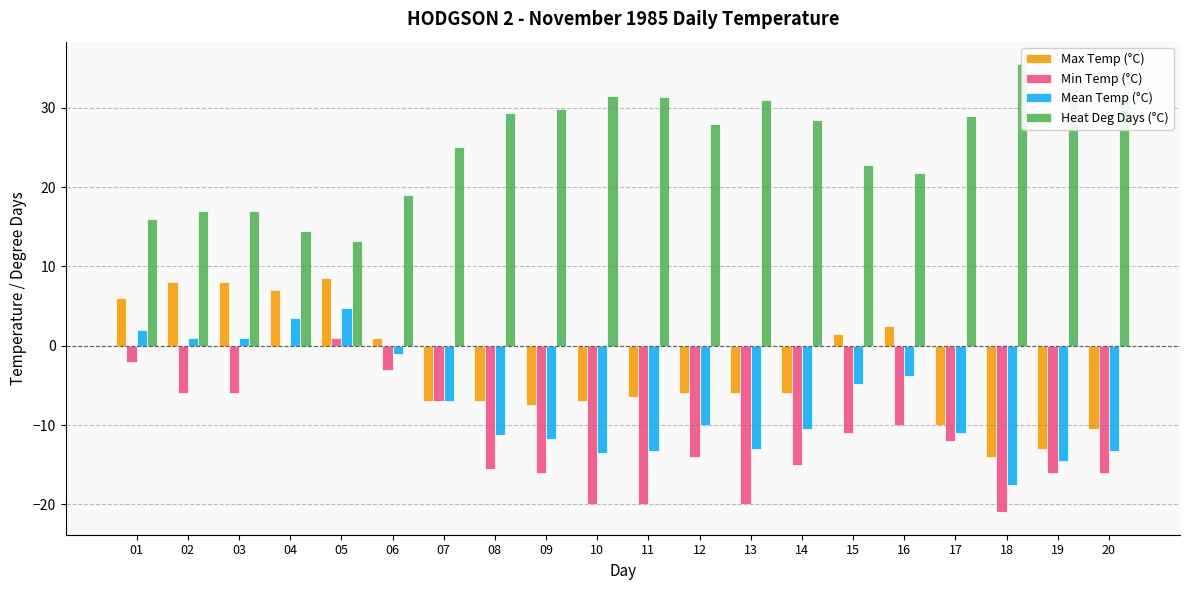

Reading left to right, transcribe all the data shown in this chart.

Max Temp (°C): 6.0	8.0	8.0	7.0	8.5	1.0	-7.0	-7.0	-7.5	-7.0	-6.5	-6.0	-6.0	-6.0	1.5	2.5	-10.0	-14.0	-13.0	-10.5
Min Temp (°C): -2.0	-6.0	-6.0	0.0	1.0	-3.0	-7.0	-15.5	-16.0	-20.0	-20.0	-14.0	-20.0	-15.0	-11.0	-10.0	-12.0	-21.0	-16.0	-16.0
Mean Temp (°C): 2.0	1.0	1.0	3.5	4.8	-1.0	-7.0	-11.3	-11.8	-13.5	-13.3	-10.0	-13.0	-10.5	-4.8	-3.8	-11.0	-17.5	-14.5	-13.3
Heat Deg Days (°C): 16.0	17.0	17.0	14.5	13.2	19.0	25.0	29.3	29.8	31.5	31.3	28.0	31.0	28.5	22.8	21.8	29.0	35.5	32.5	31.3